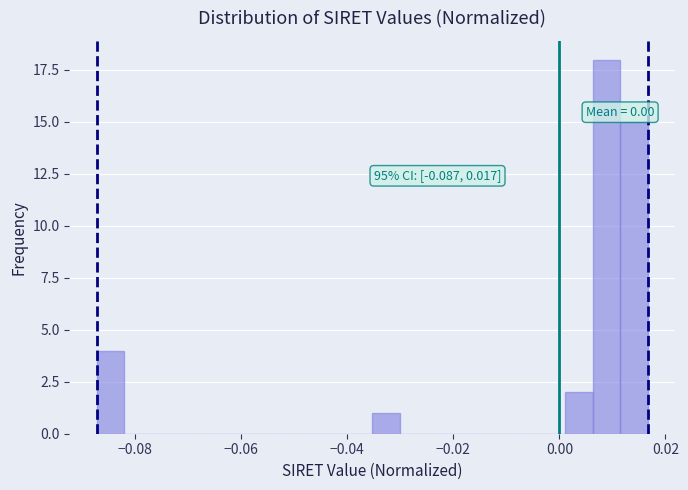

Around what value on the x-axis is the tallest bar? Give the approximate position of its centre, as read against the axis.

0.008